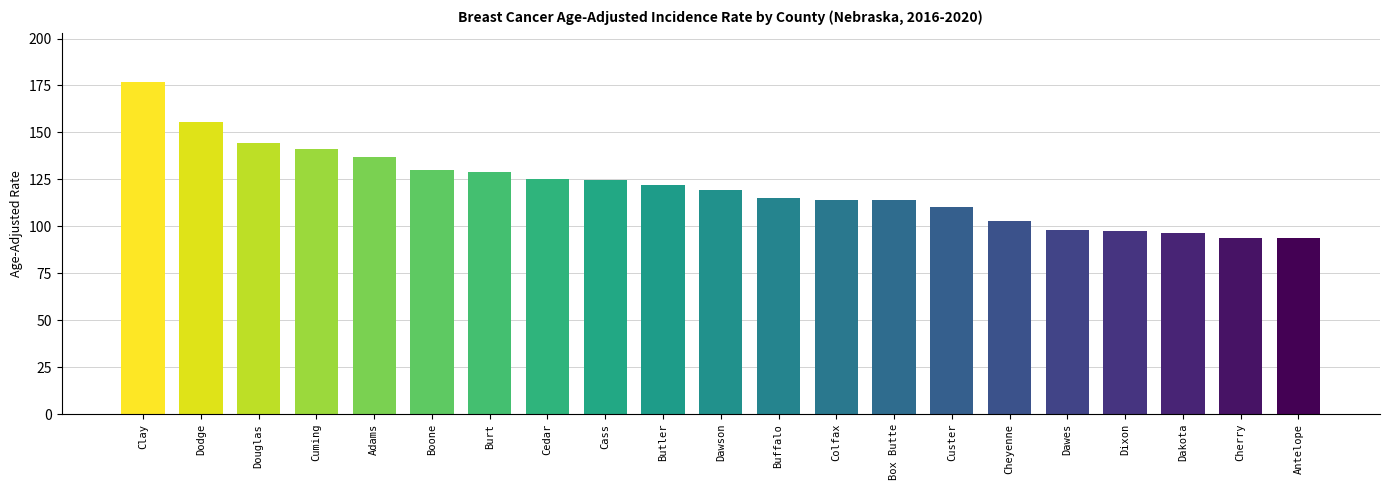

What is the average value?

121.0